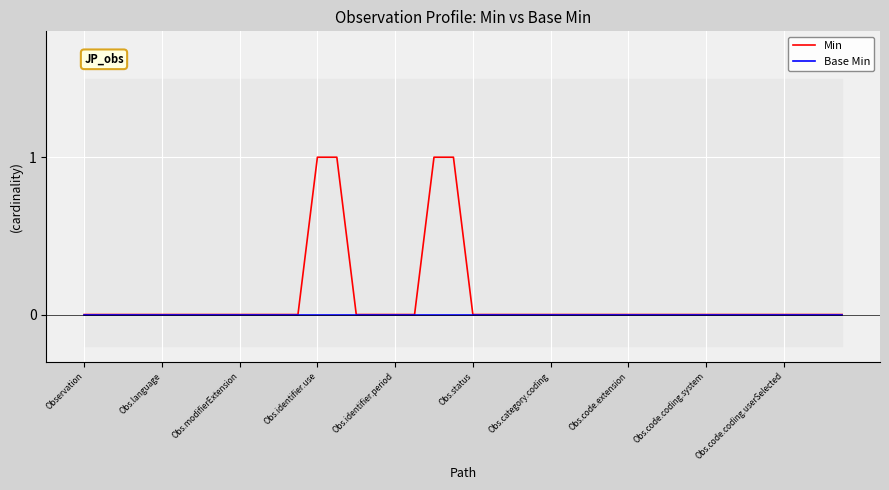

True or false: Base Min and Min intersect in this chart.

False